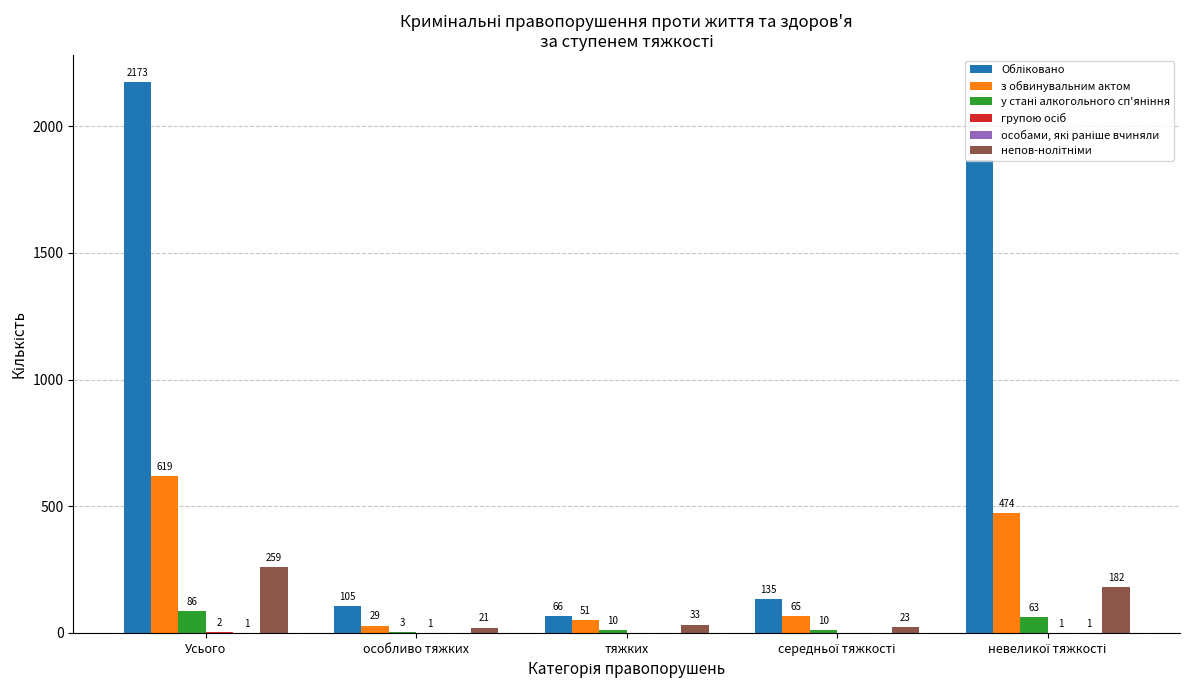

How many groups of bars are there?

5